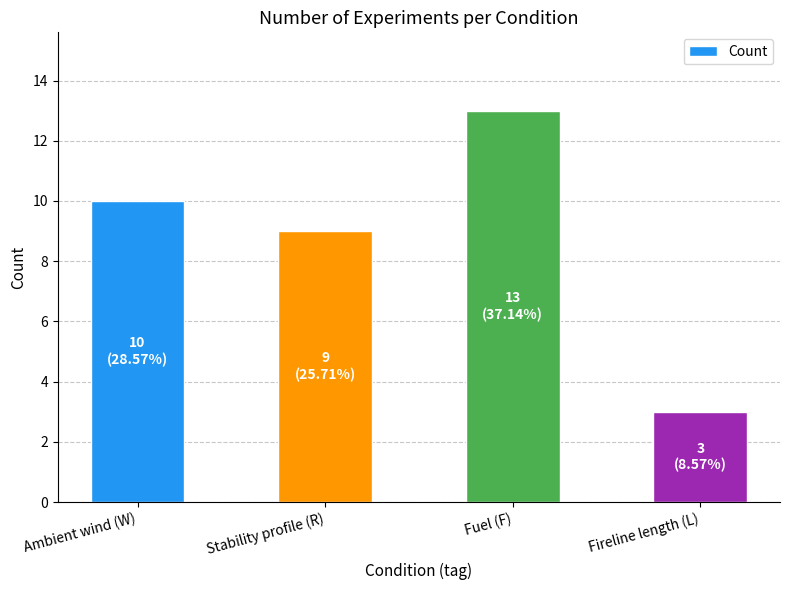

What is the difference between the values at Fuel (F) and Stability profile (R)?

4